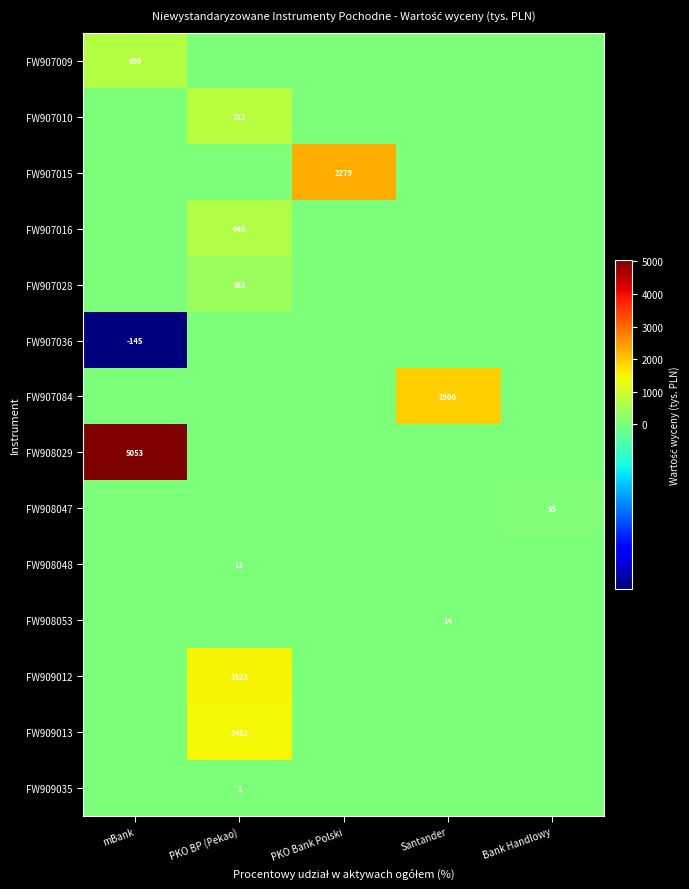

True or false: FW909012 has a value of 353 at PKO BP (Pekao).

False